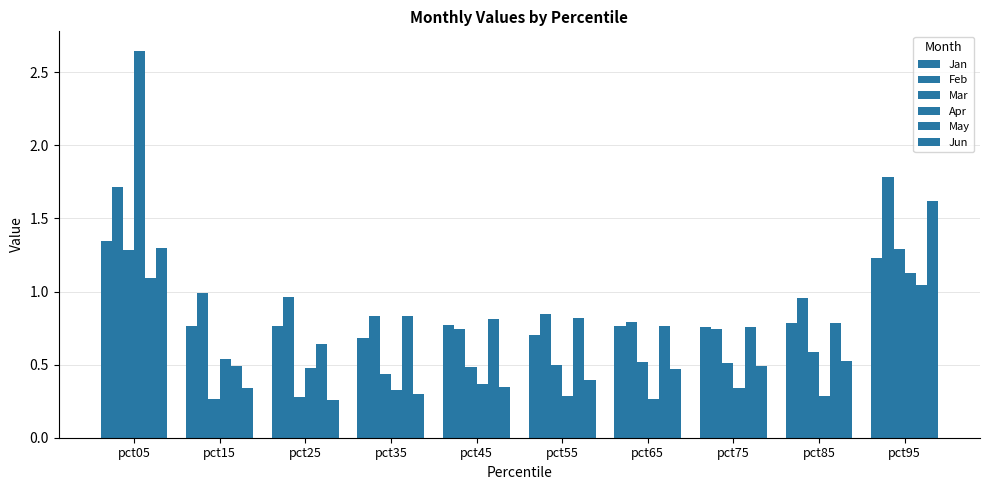

Does the chart contain stacked bars?

No